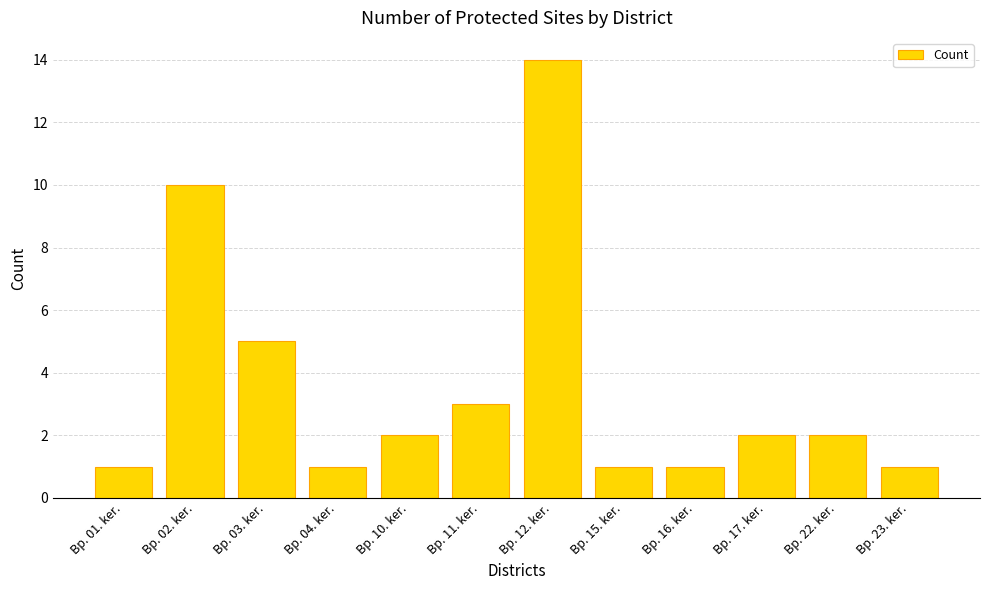

What is the value of the 6th bar from the left?

3